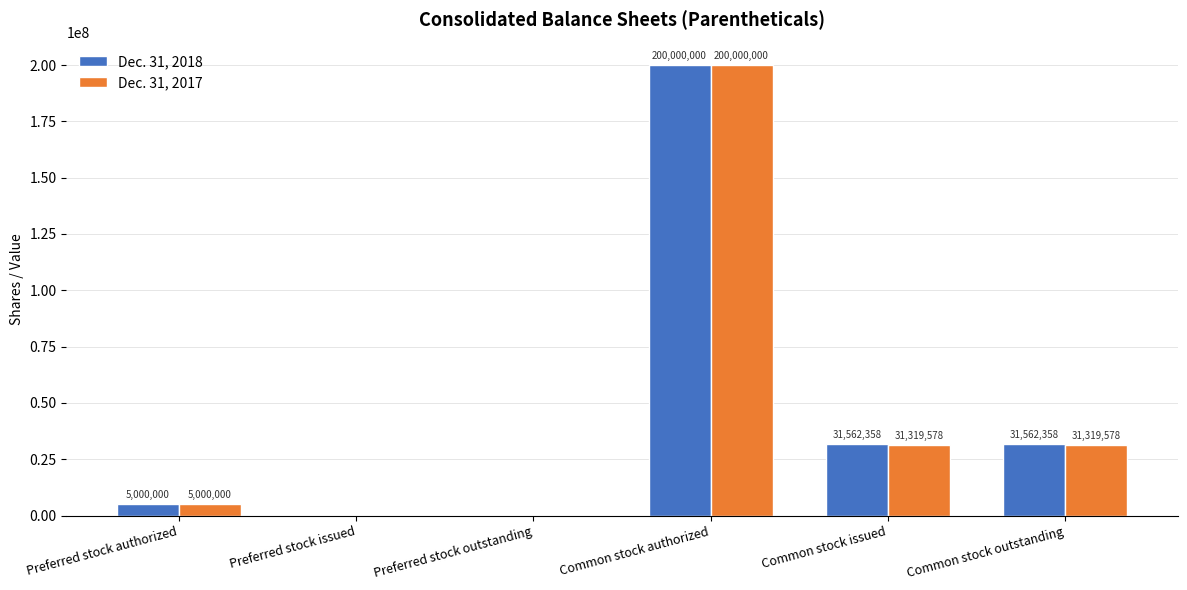

At which category is the sum across all series the highest?

Common stock authorized